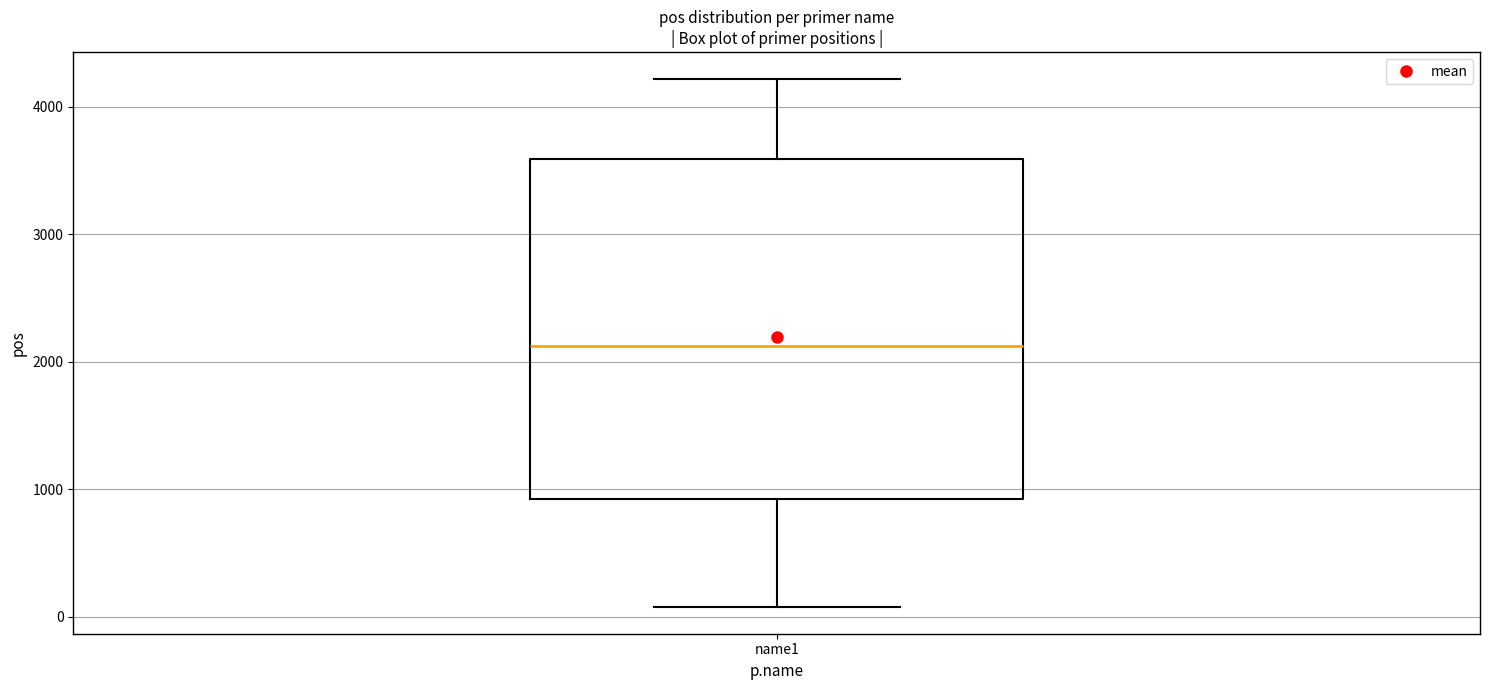

Where is the upper edge of the box for name1 on the y-axis? The values are not printed on the chart, so give them approximately, as read against the axis.

3600